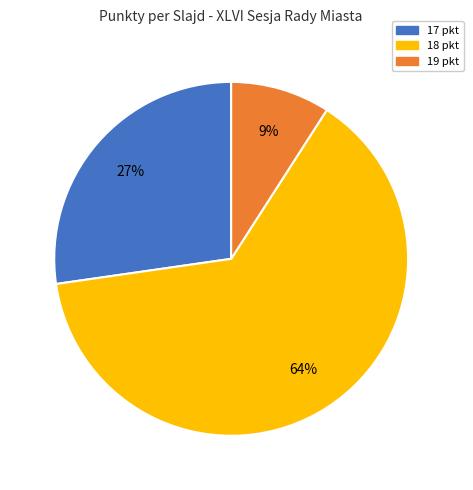

To the nearest percent, what is the difference between the largest and smallest slice percentages?

55%